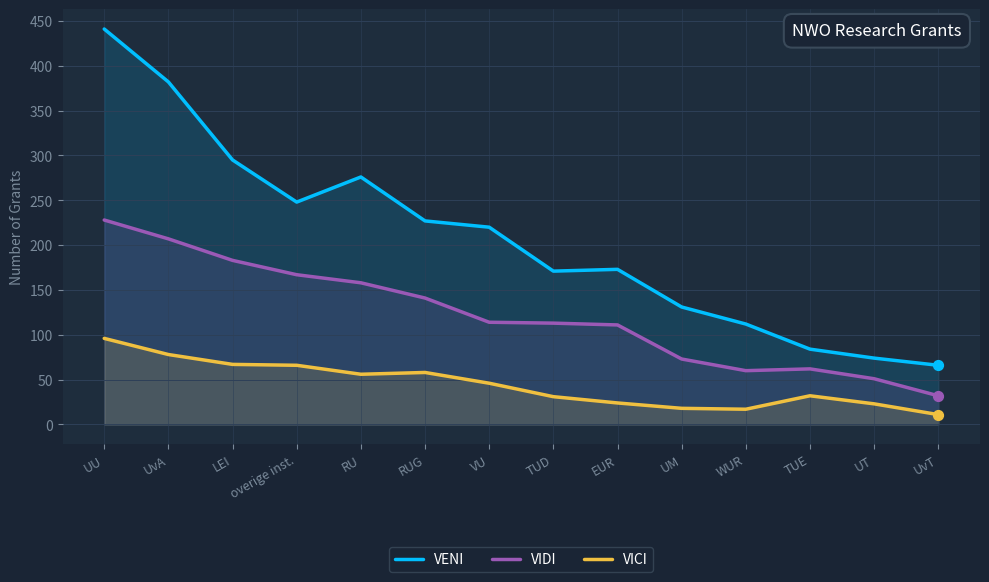

Which series has the largest total across all categories?

VENI